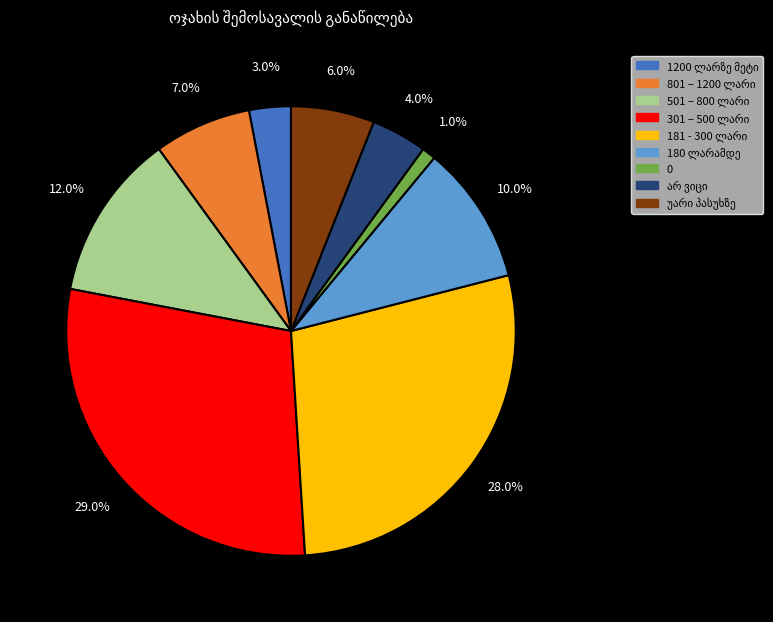

Is there a majority slice in this chart?

No